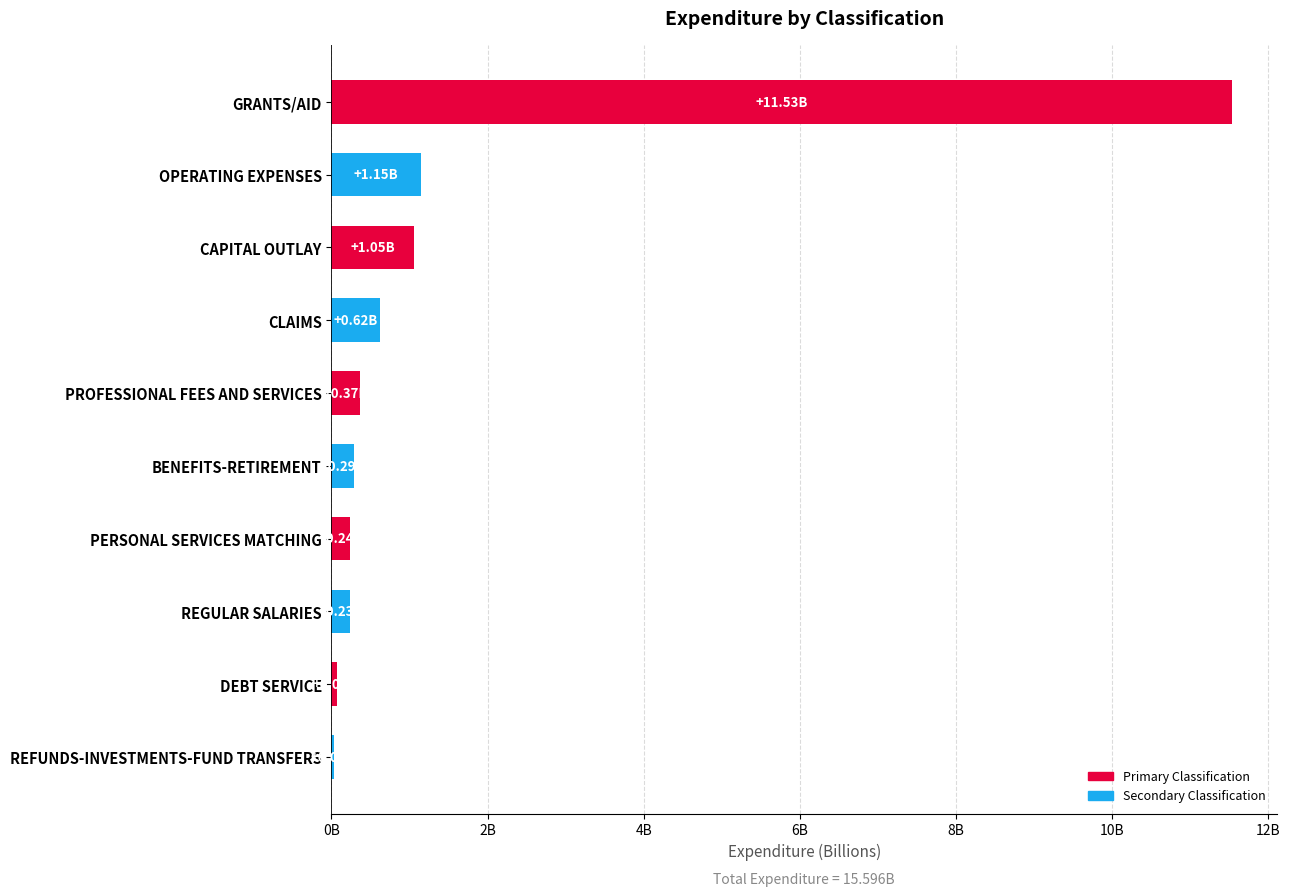

List the labels in order of value, smallest first.

REFUNDS-INVESTMENTS-FUND TRANSFERS, DEBT SERVICE, REGULAR SALARIES, PERSONAL SERVICES MATCHING, BENEFITS-RETIREMENT, PROFESSIONAL FEES AND SERVICES, CLAIMS, CAPITAL OUTLAY, OPERATING EXPENSES, GRANTS/AID